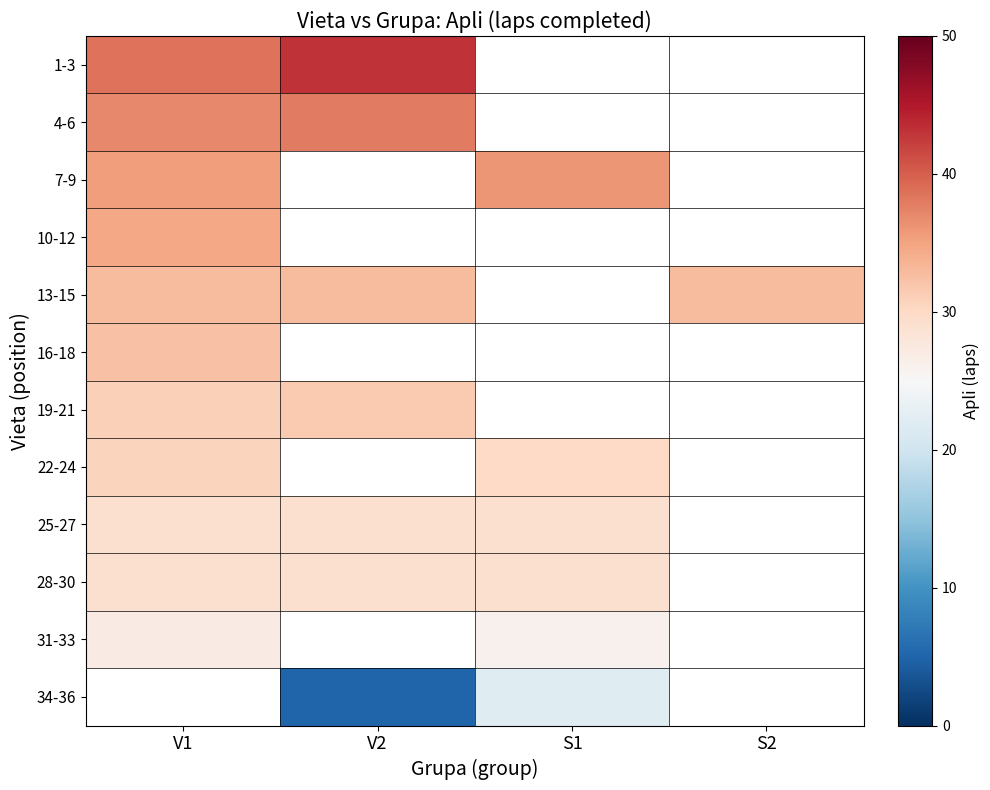

How many positive values does the 22-24 series have?

2